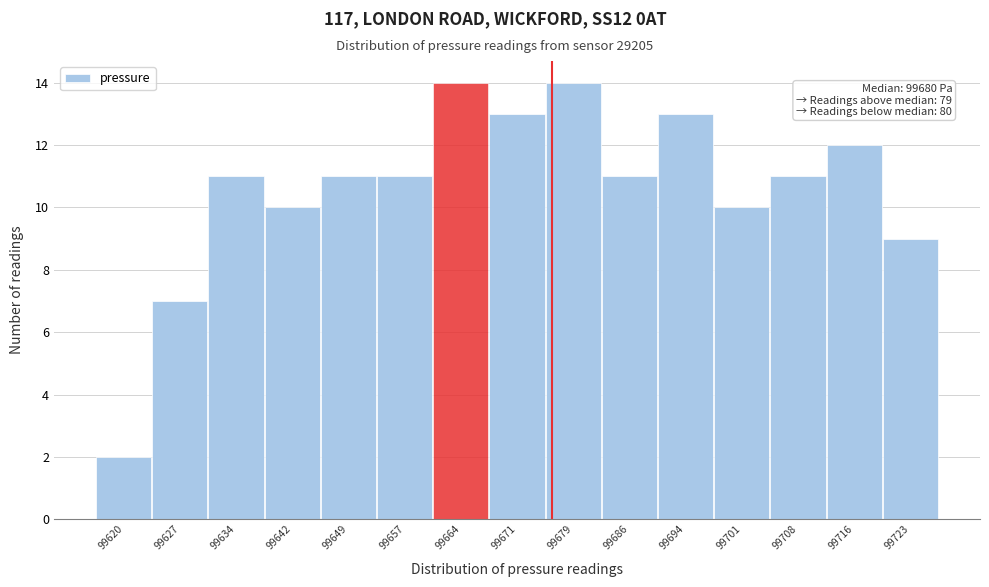

Reading right to left, transcribe all the data shown in this chart.

99723=9	99716=12	99708=11	99701=10	99694=13	99686=11	99679=14	99671=13	99664=14	99657=11	99649=11	99642=10	99634=11	99627=7	99620=2